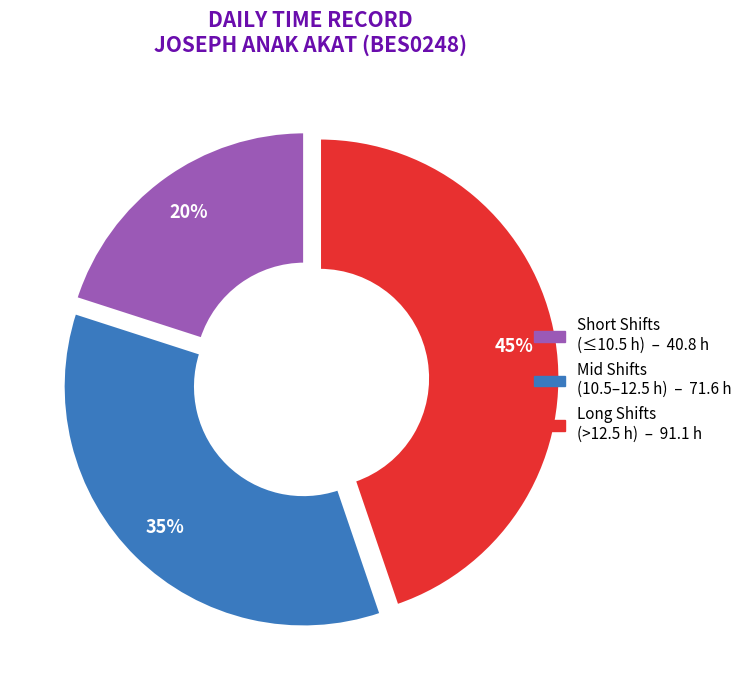

To the nearest percent, what is the difference between the largest and smallest slice percentages?

25%